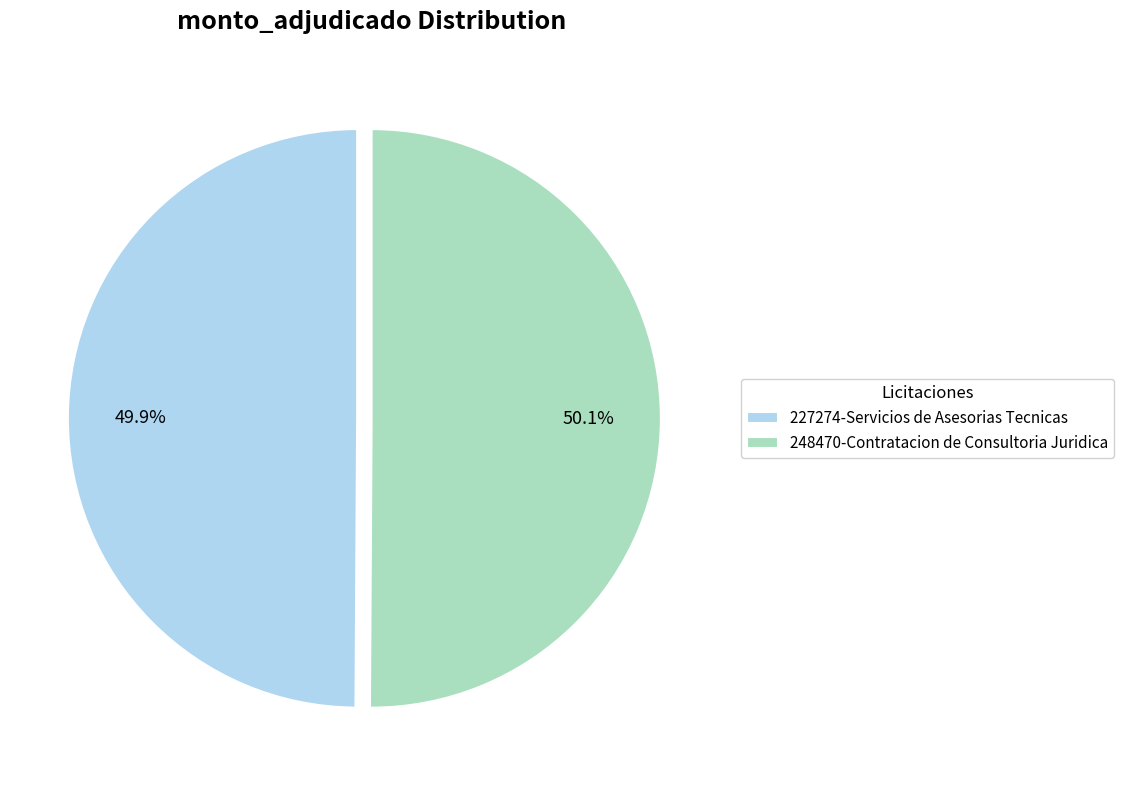

Does any single category account for the majority?

Yes